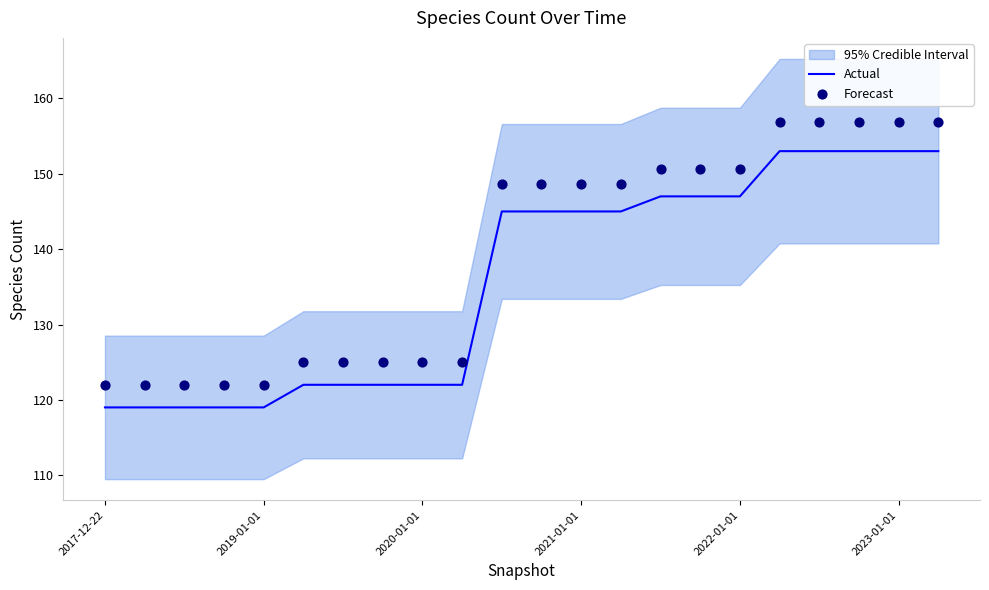

Which series contains the highest Y value?

Forecast